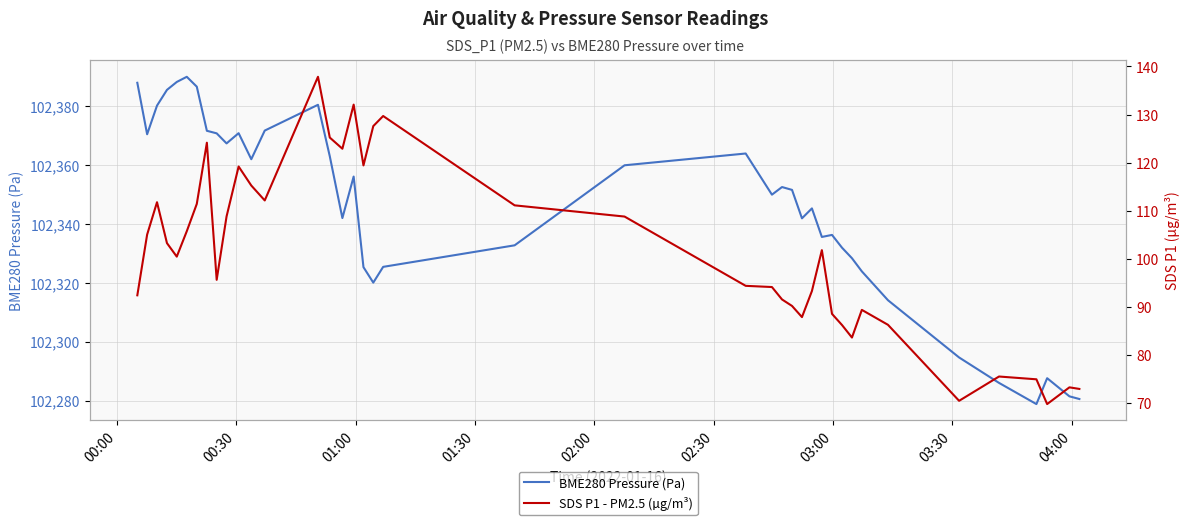

True or false: SDS P1 - PM2.5 (µg/m³) has more than 1 points higher than both neighbors.

True